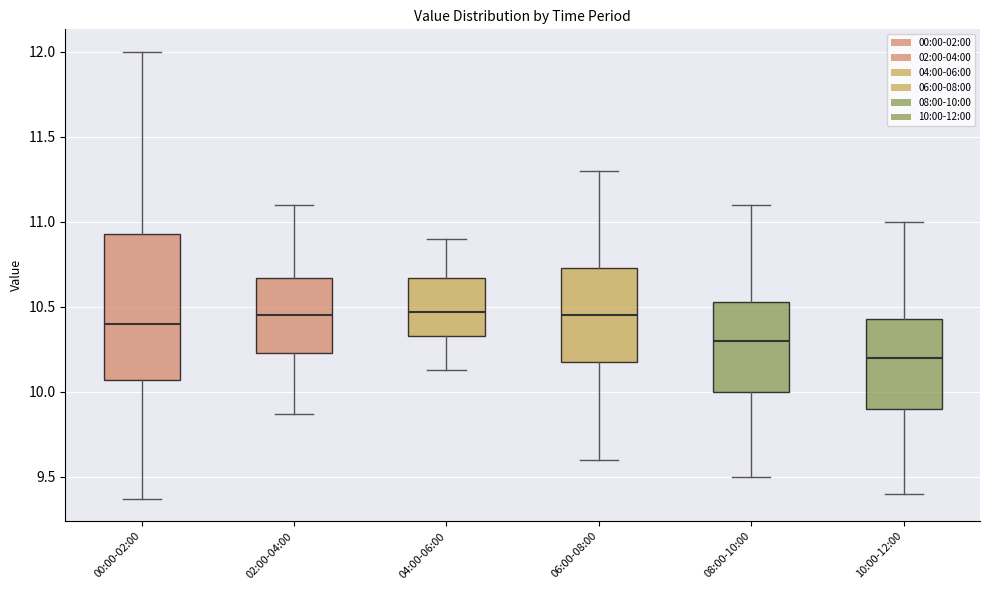

Reading left to right, read every box against the y-axis: the position of its median line, the range the box covers, and the ends of its whiskers. The values are not printed on the chart, so give them approximately, as read against the axis.

00:00-02:00: median 10.40, box 10.05 to 10.95, whiskers 9.35 to 12.00
02:00-04:00: median 10.45, box 10.25 to 10.65, whiskers 9.85 to 11.10
04:00-06:00: median 10.45, box 10.35 to 10.65, whiskers 10.15 to 10.90
06:00-08:00: median 10.45, box 10.20 to 10.75, whiskers 9.60 to 11.30
08:00-10:00: median 10.30, box 10.00 to 10.55, whiskers 9.50 to 11.10
10:00-12:00: median 10.20, box 9.90 to 10.45, whiskers 9.40 to 11.00